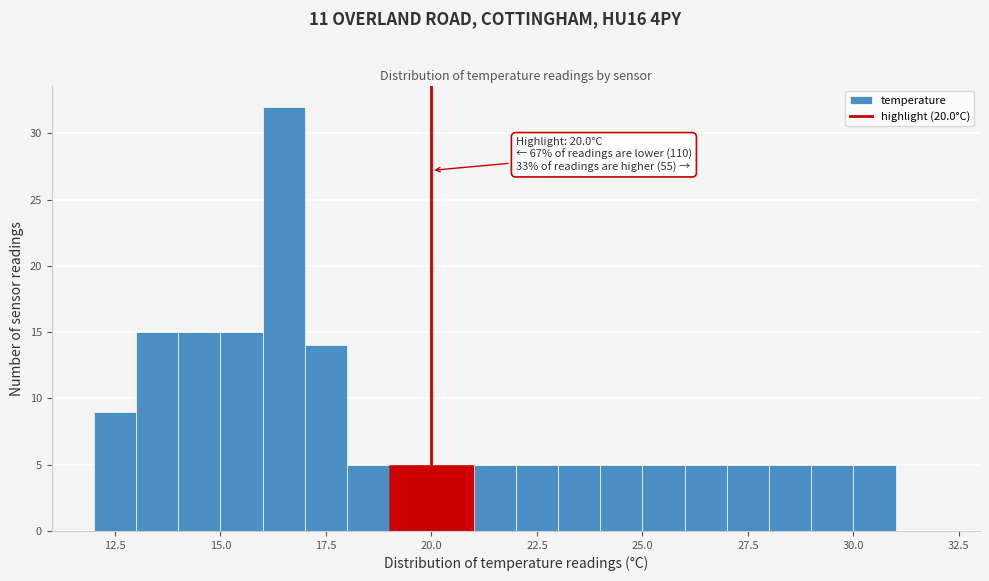

Read against the x-axis, roughly where is the centre of the tallest bar?

16.5